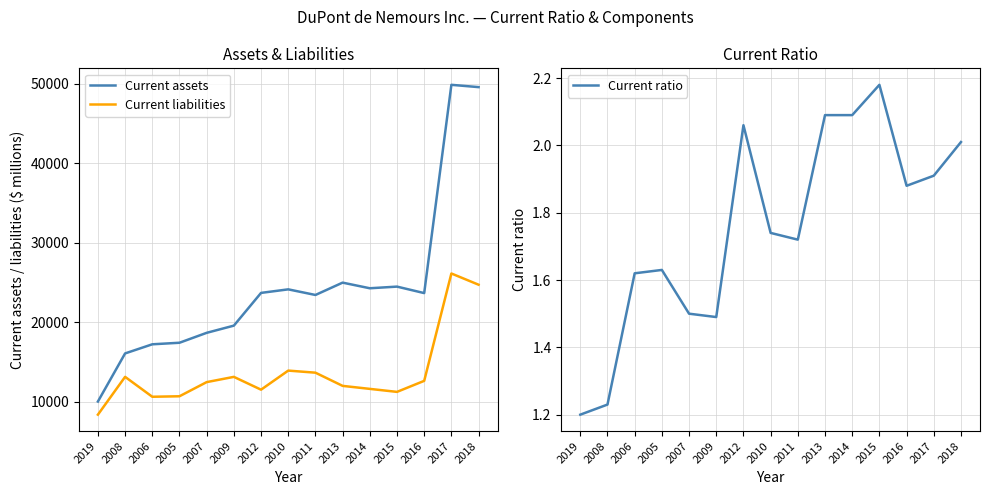

True or false: Current assets has a value of 16060.0 at 2008.

True